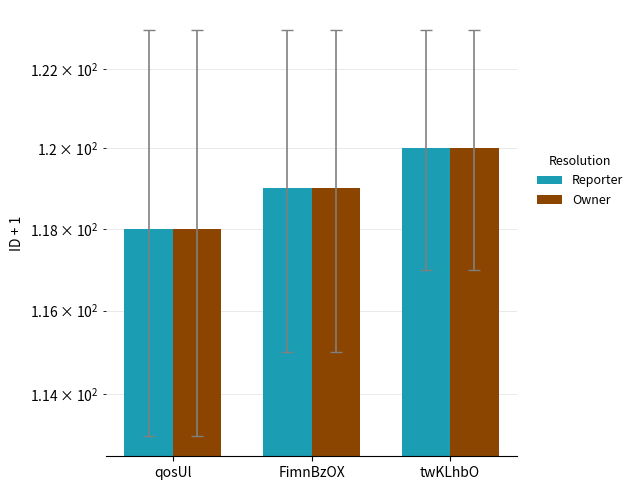

Which has a higher value, twKLhbO or qosUl?

twKLhbO